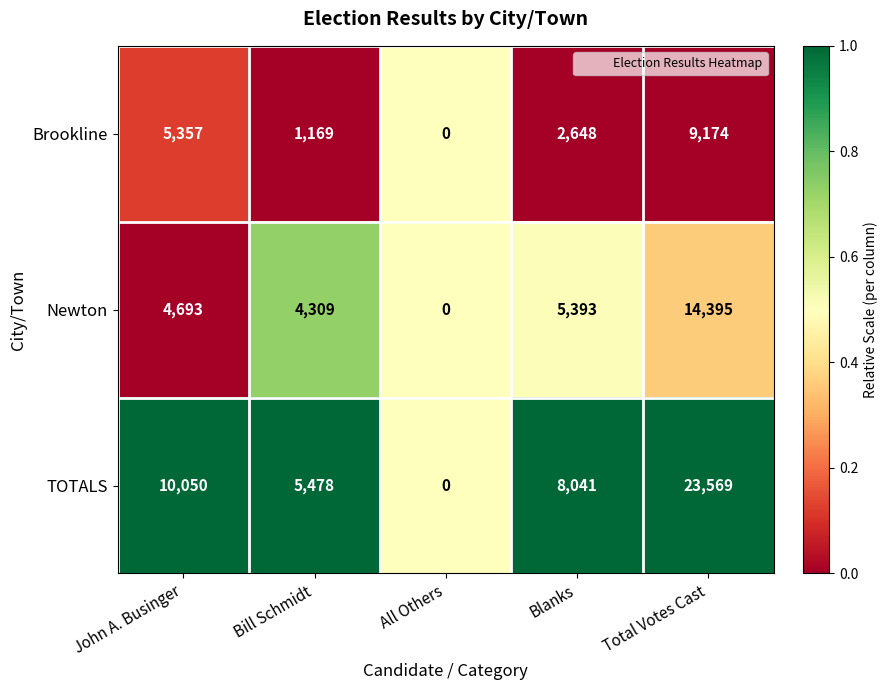

What is the difference between the maximum and minimum values in the TOTALS series?

23569